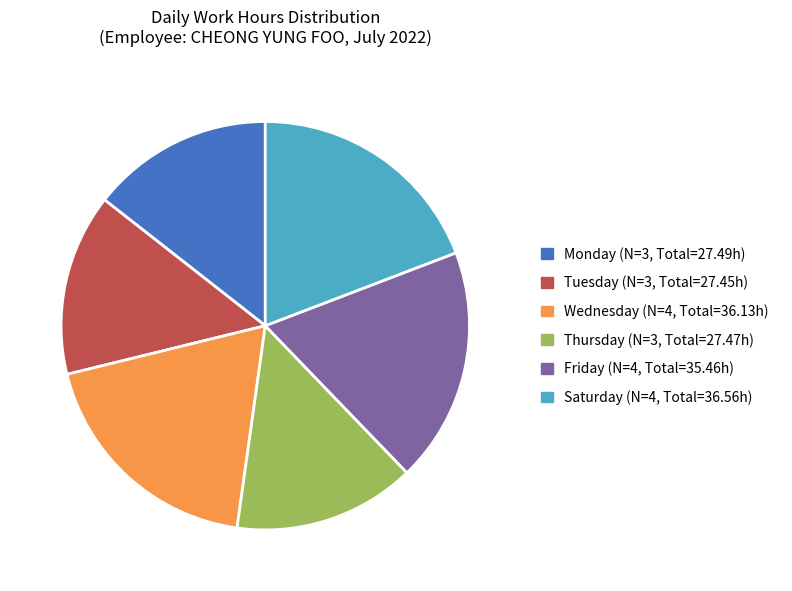

Is the sum of Friday (N=4, Total=35.46h) and Thursday (N=3, Total=27.47h) greater than half?

No